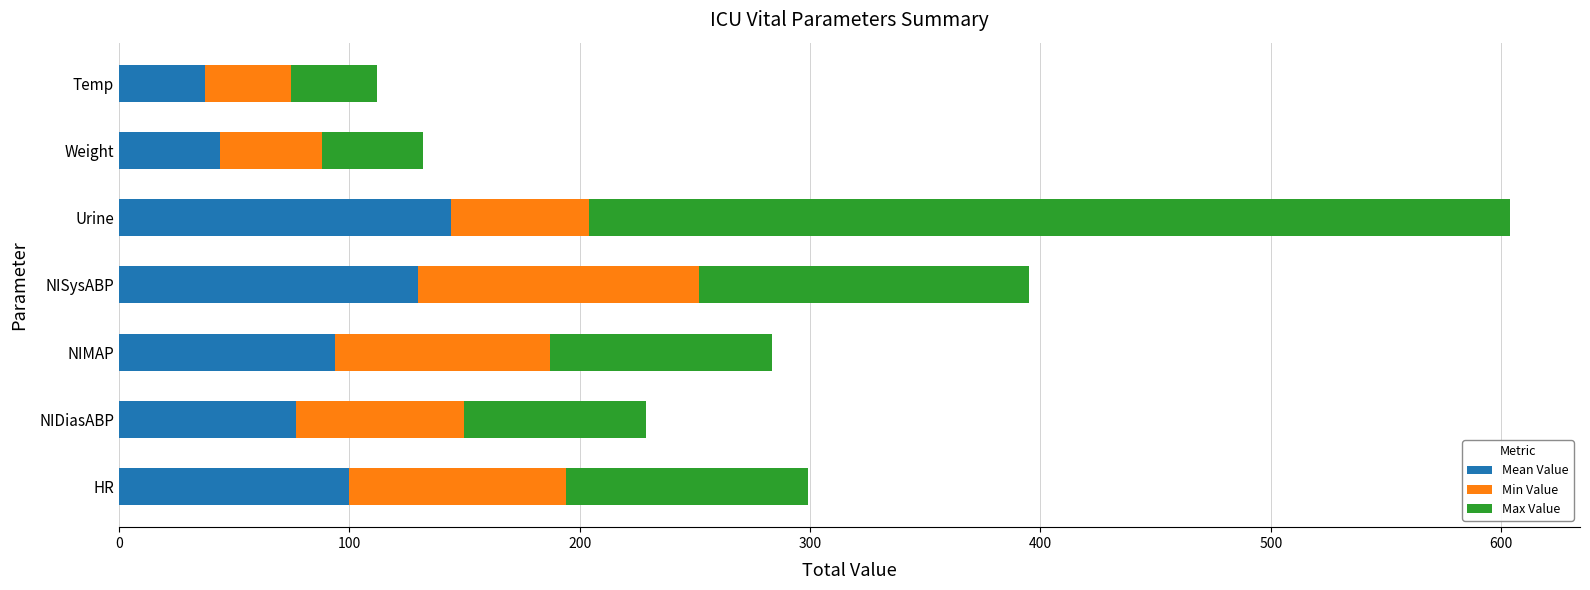

What is the maximum value for Mean Value?

144.0